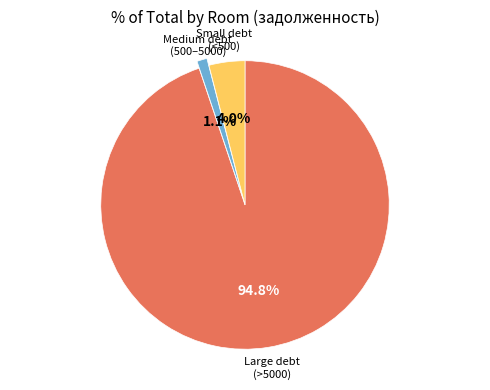

Combined, what portion of the pie is Large debt (>5000) and Medium debt (500–5000)?

96.0%